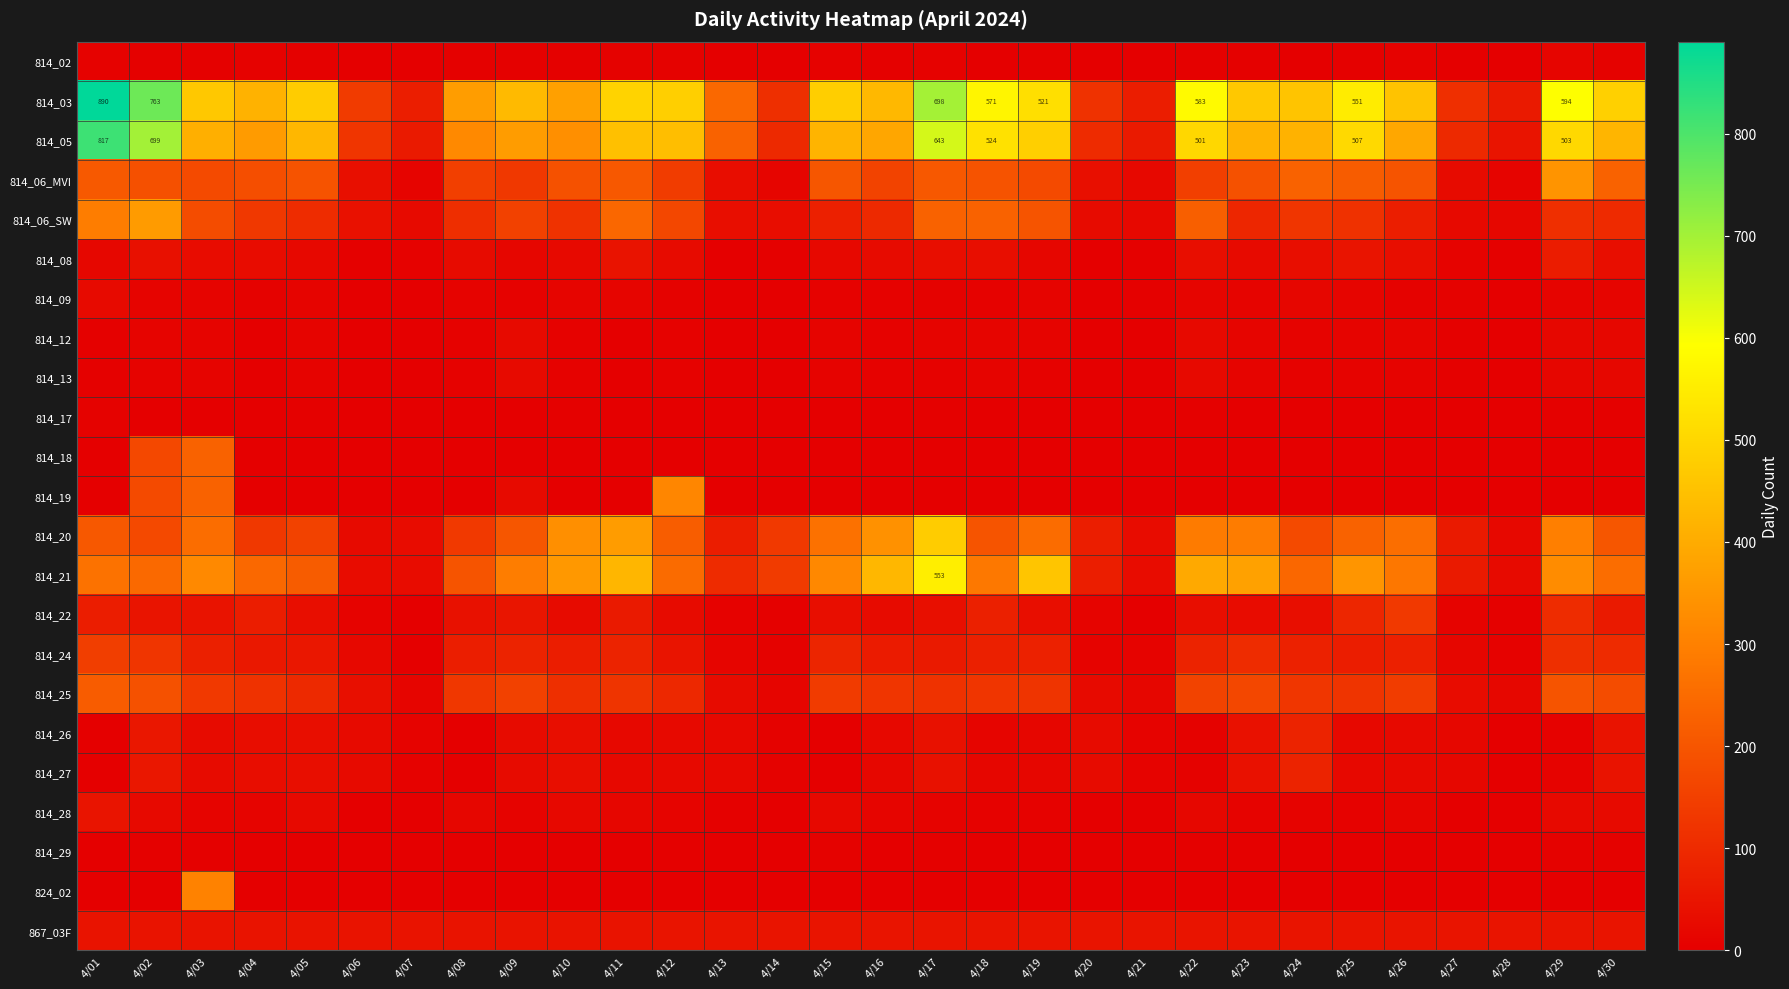

Which category has the highest value across all series?

4/01